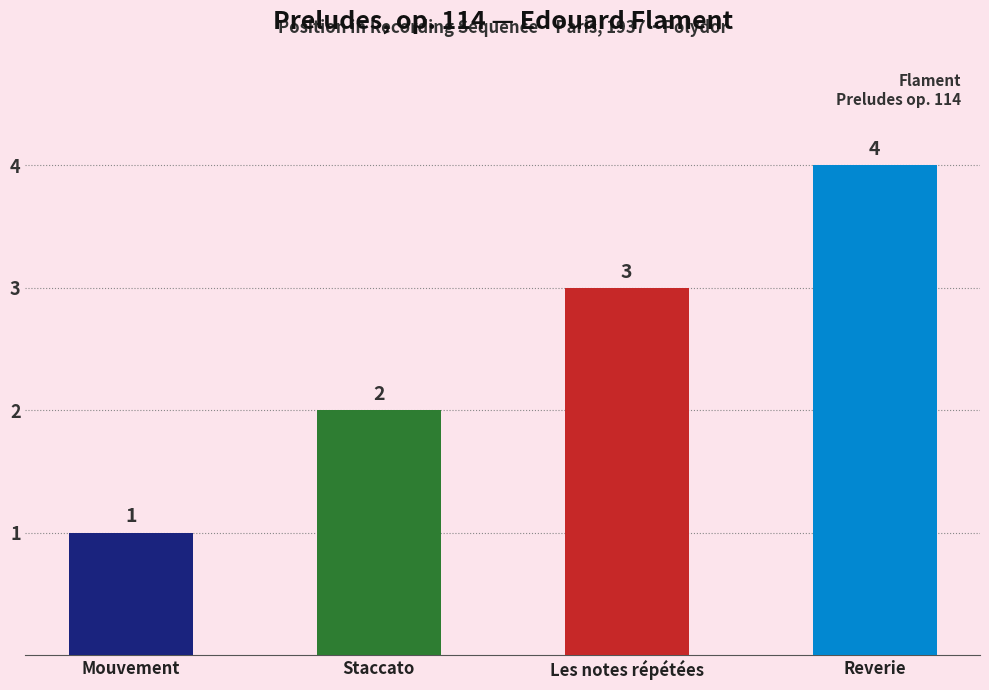

What is the ratio of the value at Reverie to the value at Mouvement?

4.0